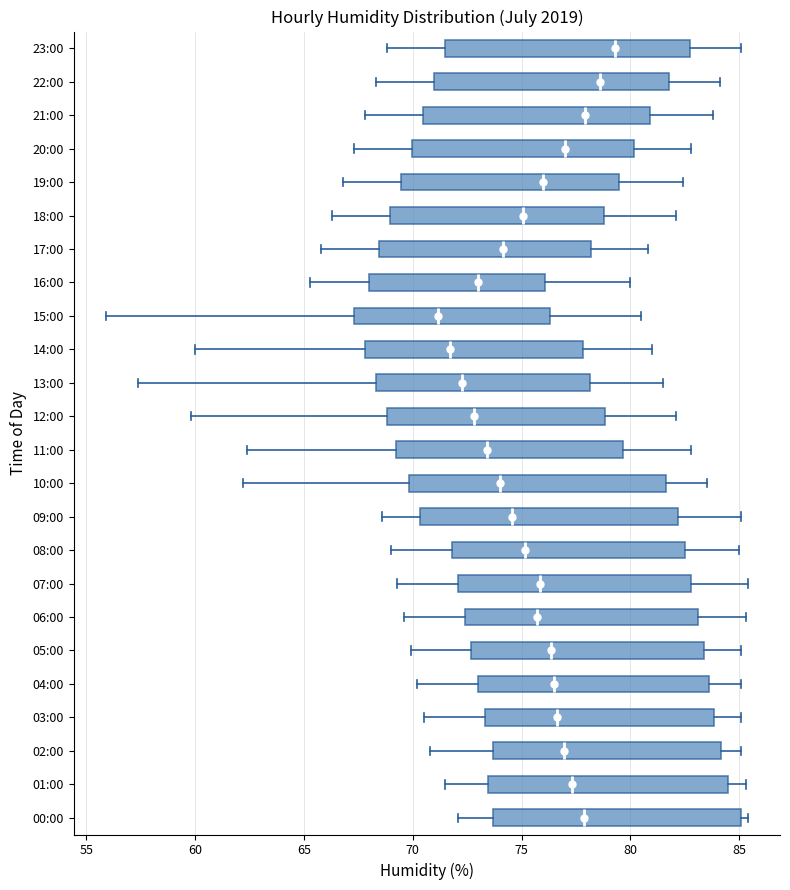

Reading bottom to top, read every box against the x-axis: the position of its median line, the range the box covers, and the ends of its whiskers. The values are not printed on the chart, so give them approximately, as read against the axis.

00:00: median 78.0, box 73.5 to 85.0, whiskers 72.0 to 85.5
01:00: median 77.5, box 73.5 to 84.5, whiskers 71.5 to 85.5
02:00: median 77.0, box 73.5 to 84.0, whiskers 71.0 to 85.0
03:00: median 76.5, box 73.5 to 84.0, whiskers 70.5 to 85.0
04:00: median 76.5, box 73.0 to 83.5, whiskers 70.0 to 85.0
05:00: median 76.5, box 72.5 to 83.5, whiskers 70.0 to 85.0
06:00: median 75.5, box 72.5 to 83.0, whiskers 69.5 to 85.5
07:00: median 76.0, box 72.0 to 83.0, whiskers 69.5 to 85.5
08:00: median 75.0, box 72.0 to 82.5, whiskers 69.0 to 85.0
09:00: median 74.5, box 70.5 to 82.0, whiskers 68.5 to 85.0
10:00: median 74.0, box 70.0 to 81.5, whiskers 62.0 to 83.5
11:00: median 73.5, box 69.0 to 79.5, whiskers 62.5 to 83.0
12:00: median 73.0, box 69.0 to 79.0, whiskers 60.0 to 82.0
13:00: median 72.5, box 68.5 to 78.0, whiskers 57.5 to 81.5
14:00: median 71.5, box 68.0 to 78.0, whiskers 60.0 to 81.0
15:00: median 71.0, box 67.5 to 76.5, whiskers 56.0 to 80.5
16:00: median 73.0, box 68.0 to 76.0, whiskers 65.5 to 80.0
17:00: median 74.0, box 68.5 to 78.0, whiskers 66.0 to 81.0
18:00: median 75.0, box 69.0 to 79.0, whiskers 66.5 to 82.0
19:00: median 76.0, box 69.5 to 79.5, whiskers 67.0 to 82.5
20:00: median 77.0, box 70.0 to 80.0, whiskers 67.5 to 83.0
21:00: median 78.0, box 70.5 to 81.0, whiskers 68.0 to 84.0
22:00: median 78.5, box 71.0 to 82.0, whiskers 68.5 to 84.0
23:00: median 79.5, box 71.5 to 83.0, whiskers 69.0 to 85.0